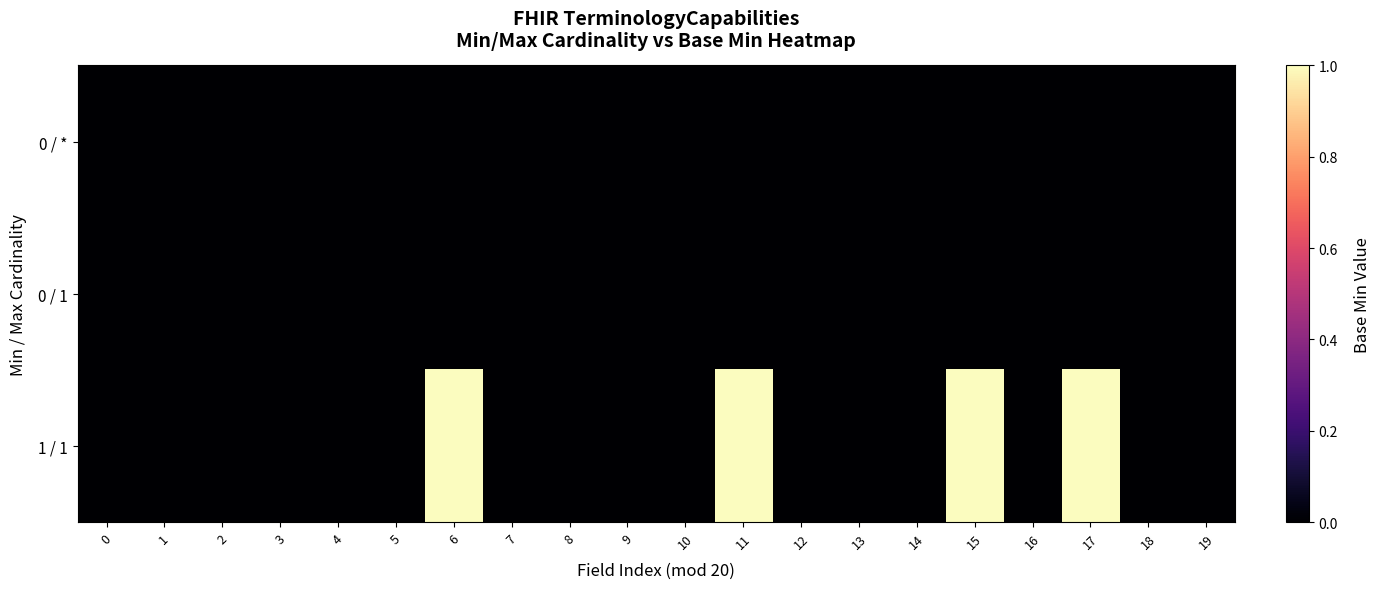

Which series has the largest total across all categories?

1 / 1